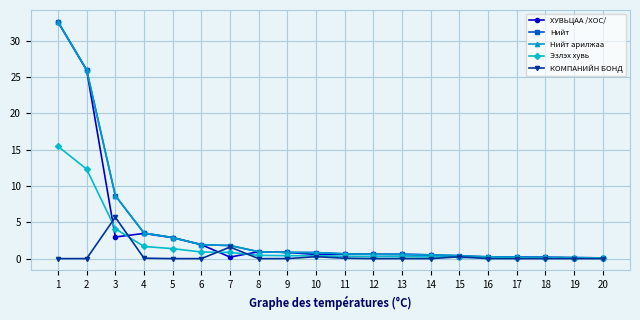

True or false: Нийт and Эзлэх хувь cross at least once.

False